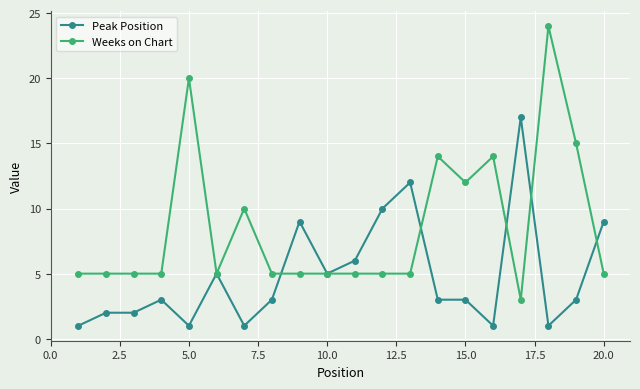

True or false: Peak Position has more than 0 interior local peaks.

True